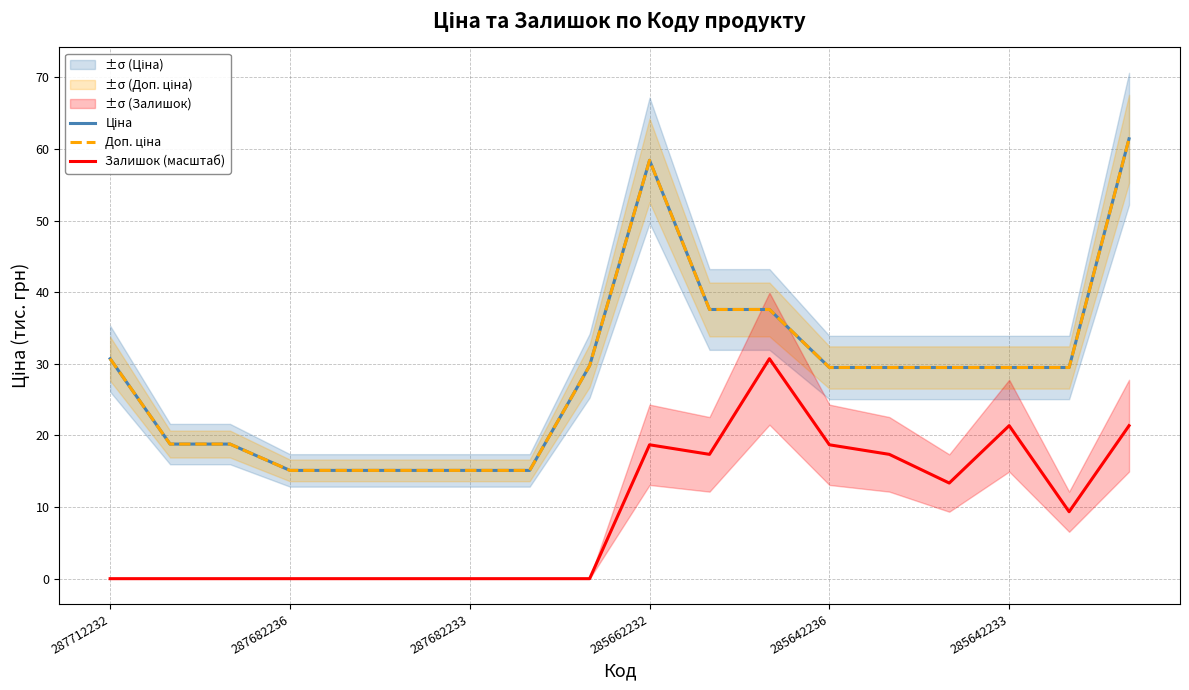

Which series has the largest total across all categories?

Ціна